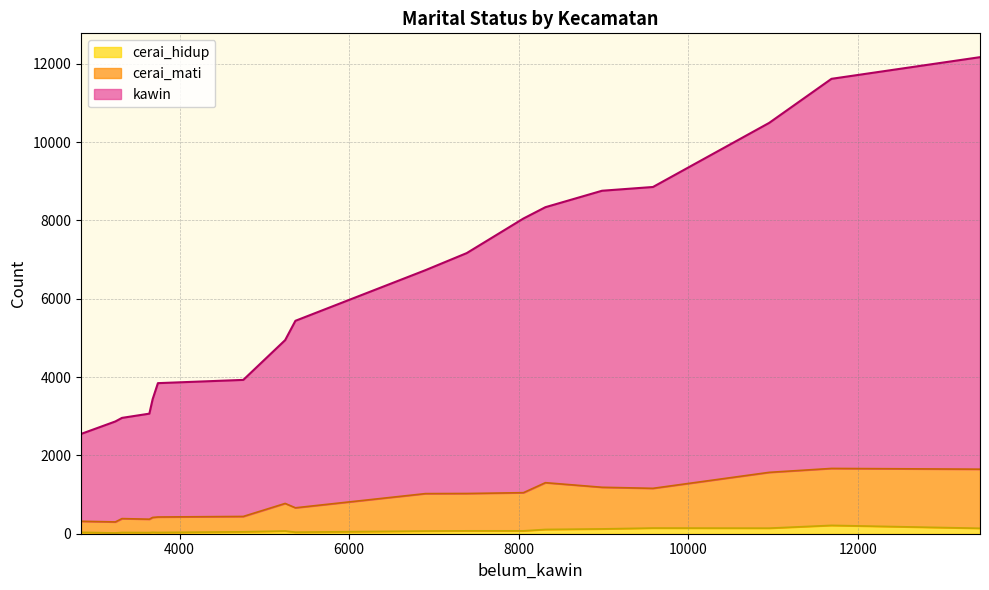

How many values in the cerai_hidup series exceed 69?

8